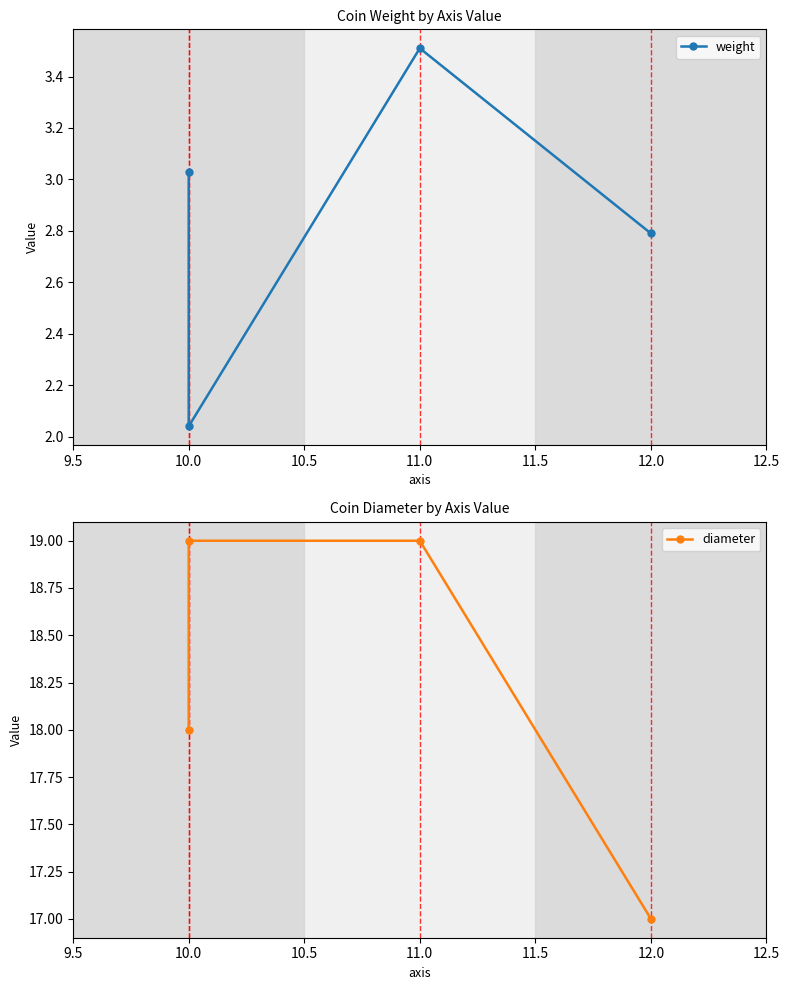

True or false: diameter and weight cross at least once.

False